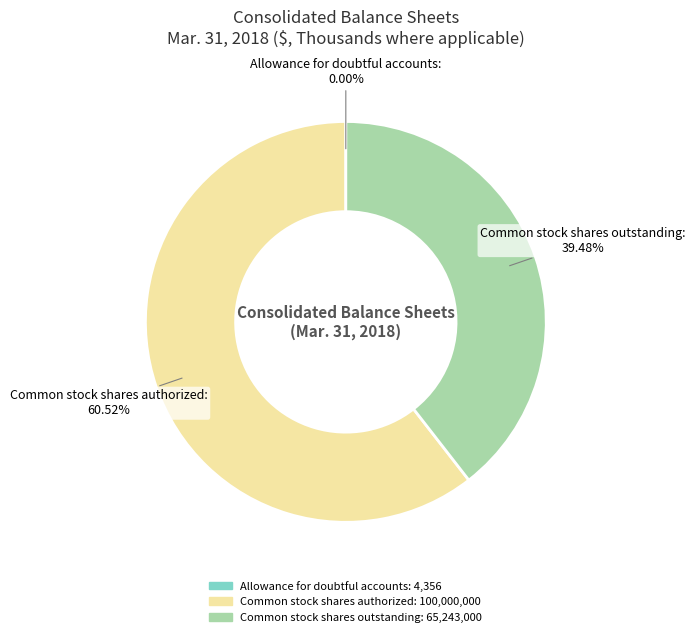

Does any single category account for the majority?

Yes